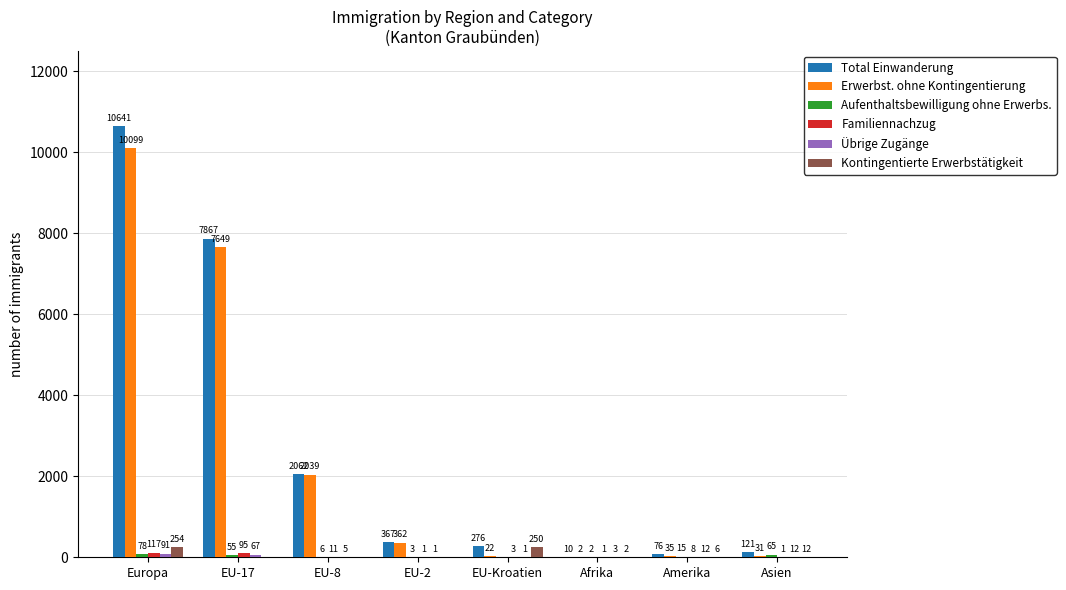

What is the sum of all Erwerbst. ohne Kontingentierung values?

20239